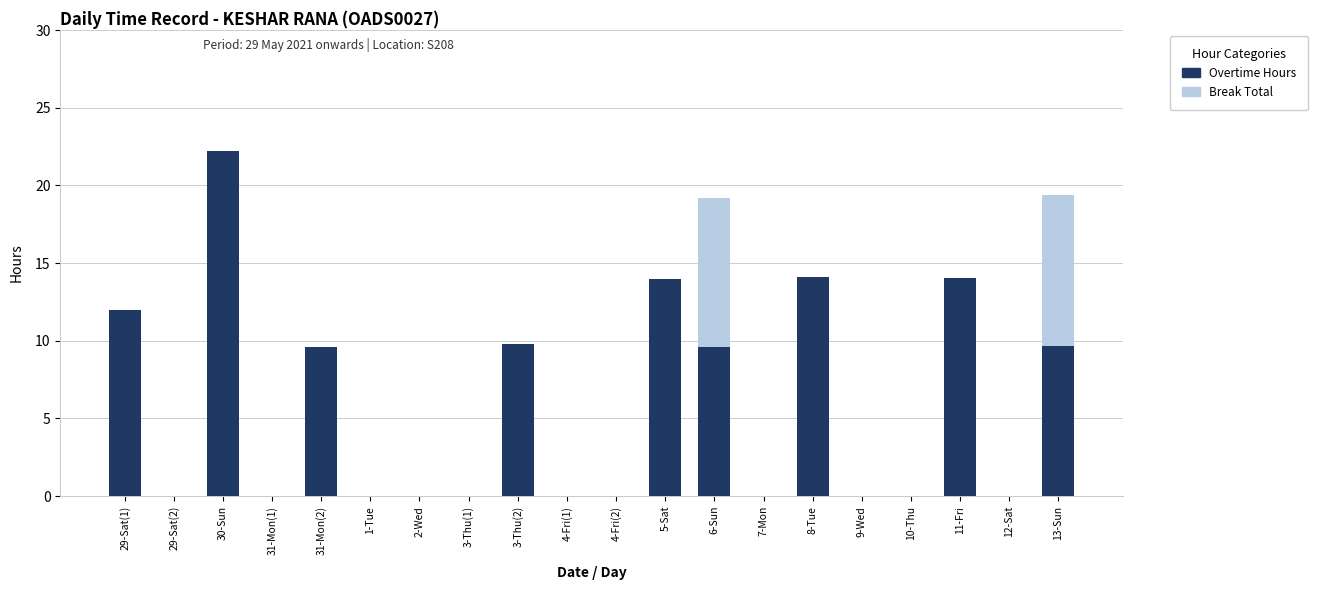

What is the maximum value for Overtime Hours?

22.2